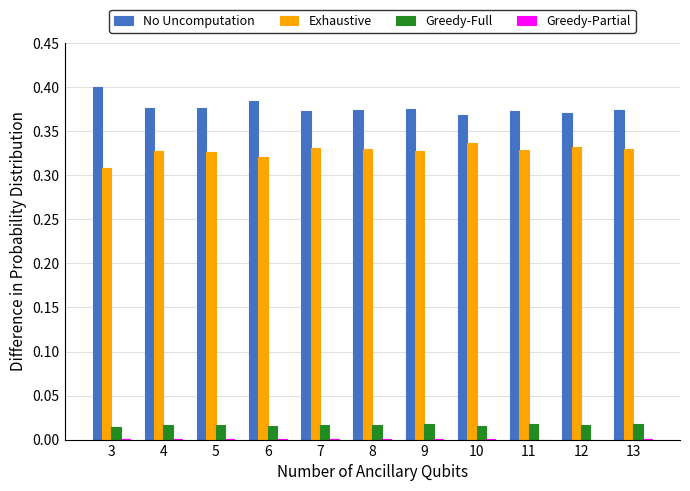

Which series has the largest total across all categories?

No Uncomputation